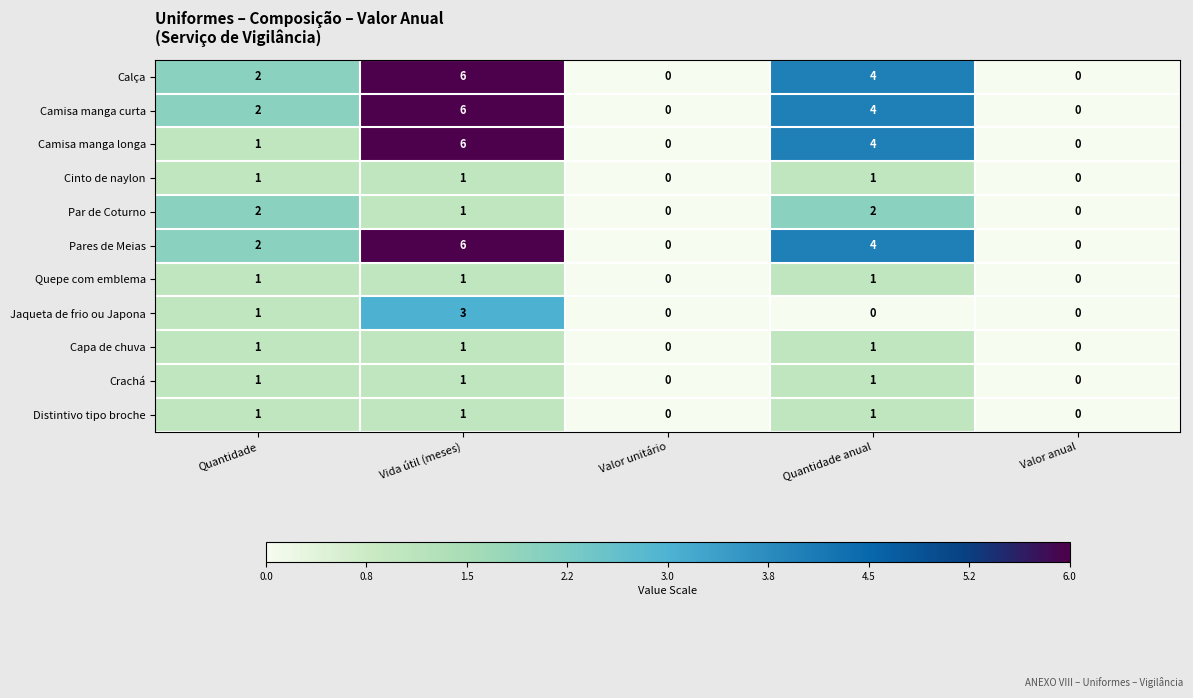

At how many categories does at least one series exceed 3?

2